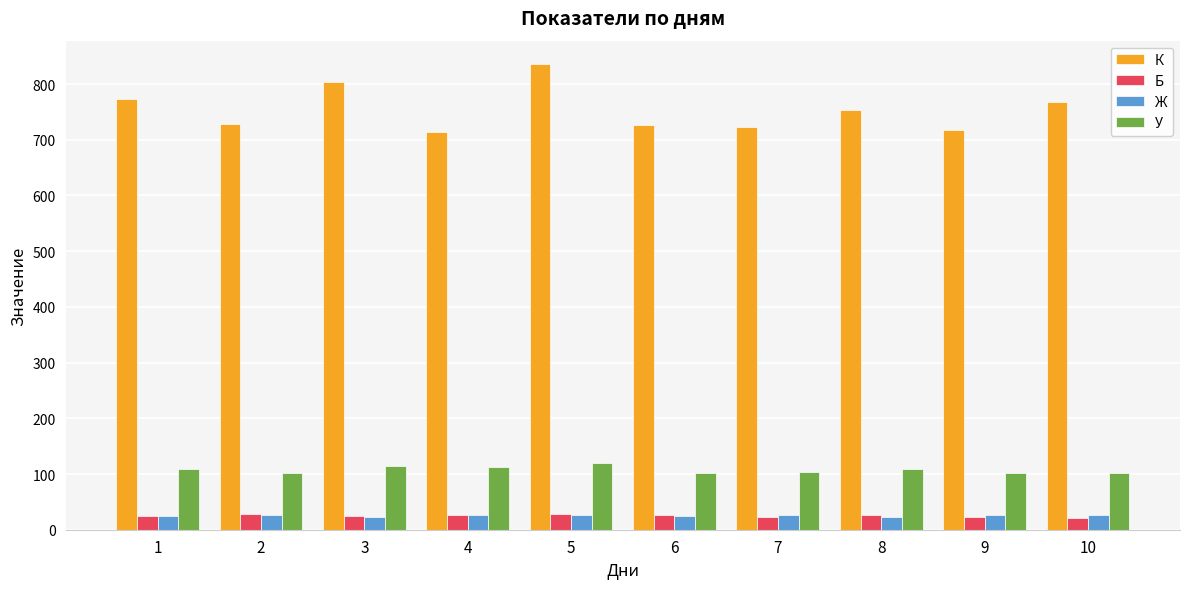

What is the difference between the highest and lowest values at 2?

702